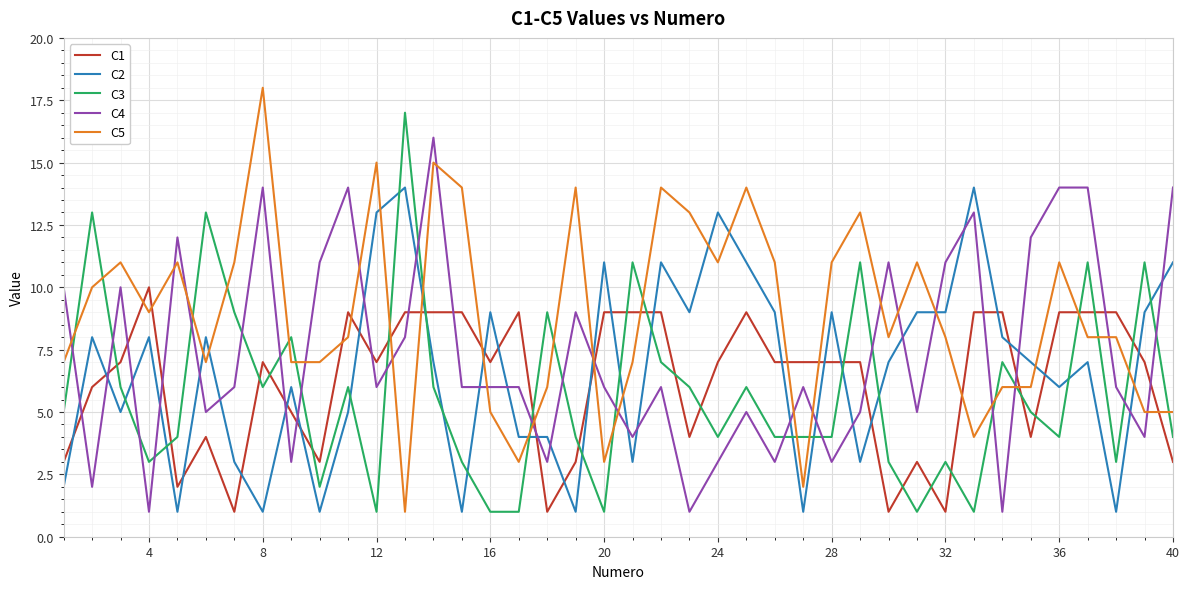

Rank the series by their maximum value, from highest to lowest.

C5, C3, C4, C2, C1